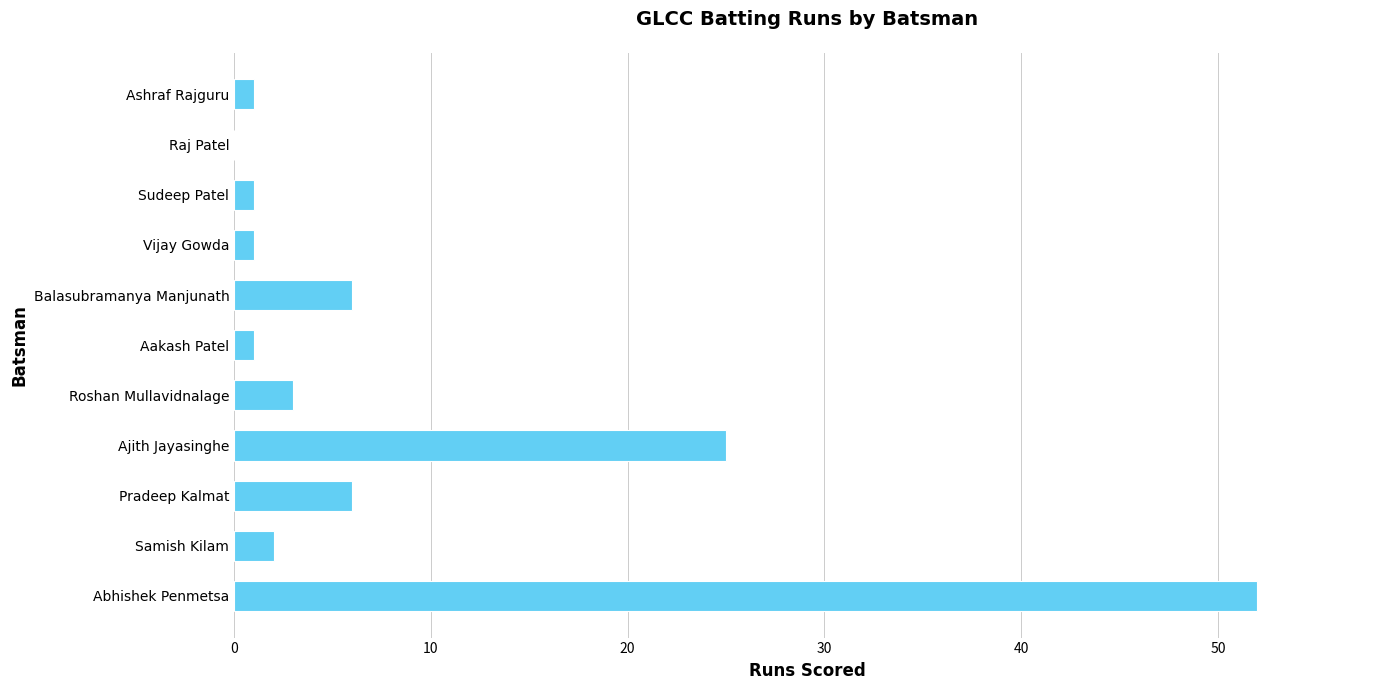

Is it true that the value at Abhishek Penmetsa is 34?

False